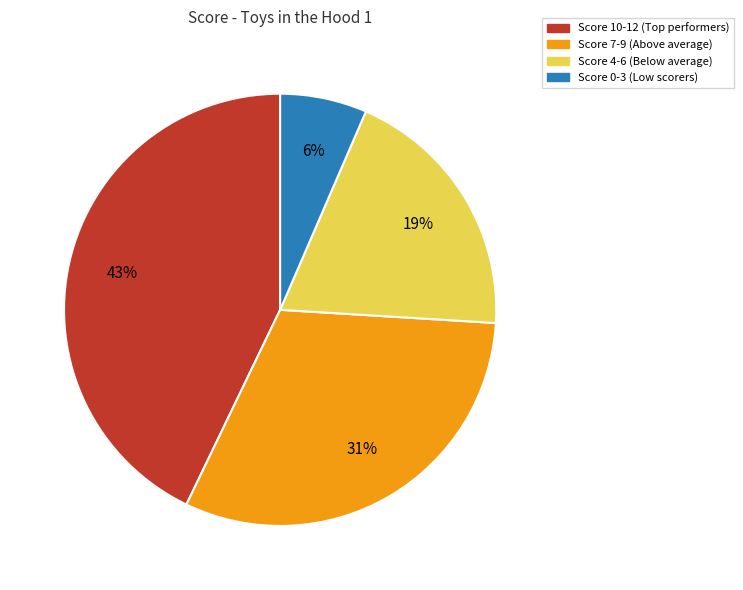

To the nearest percent, what is the average slice percentage?

25%